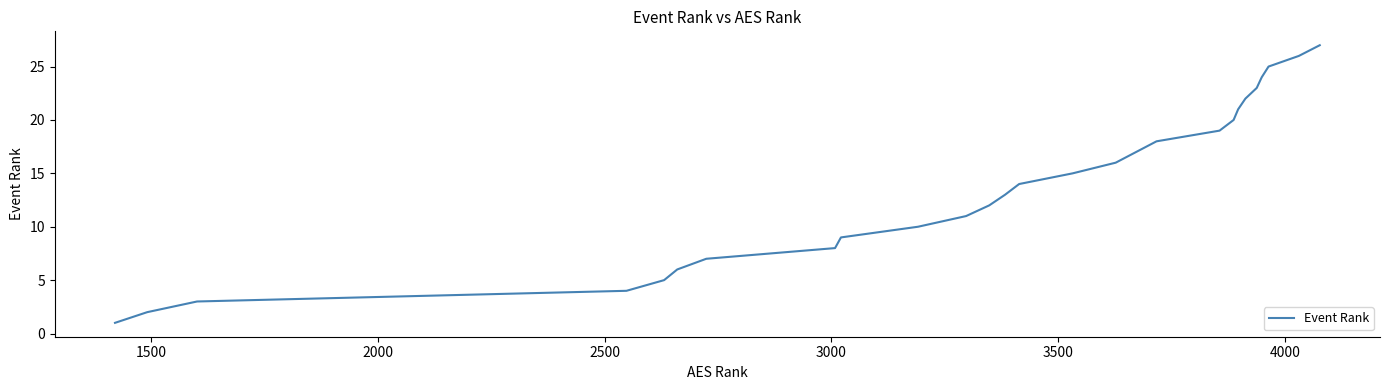

What is the difference between the maximum and minimum values?

26